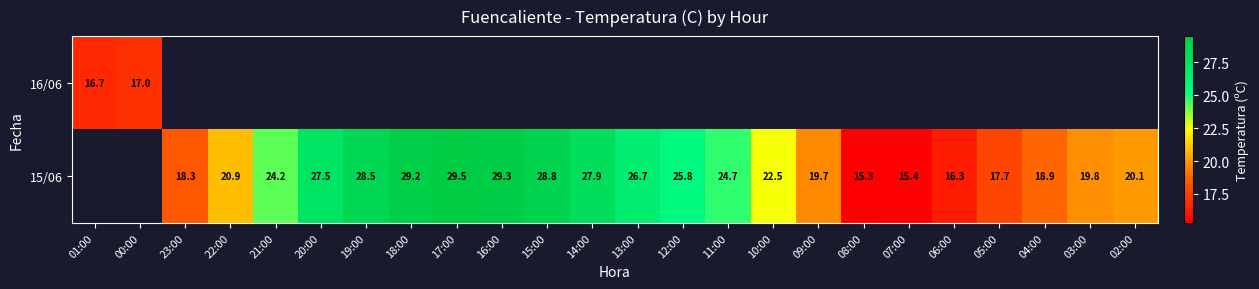

How many categories are shown in the chart?

24